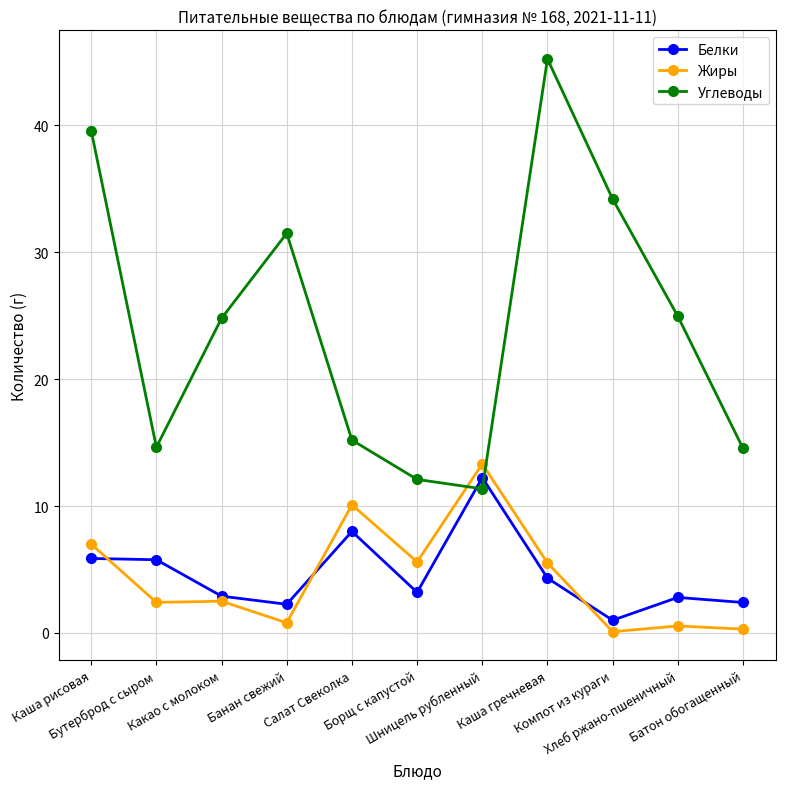

The Белки series shows 7.0 at Шницель рубленный. True or false?

False